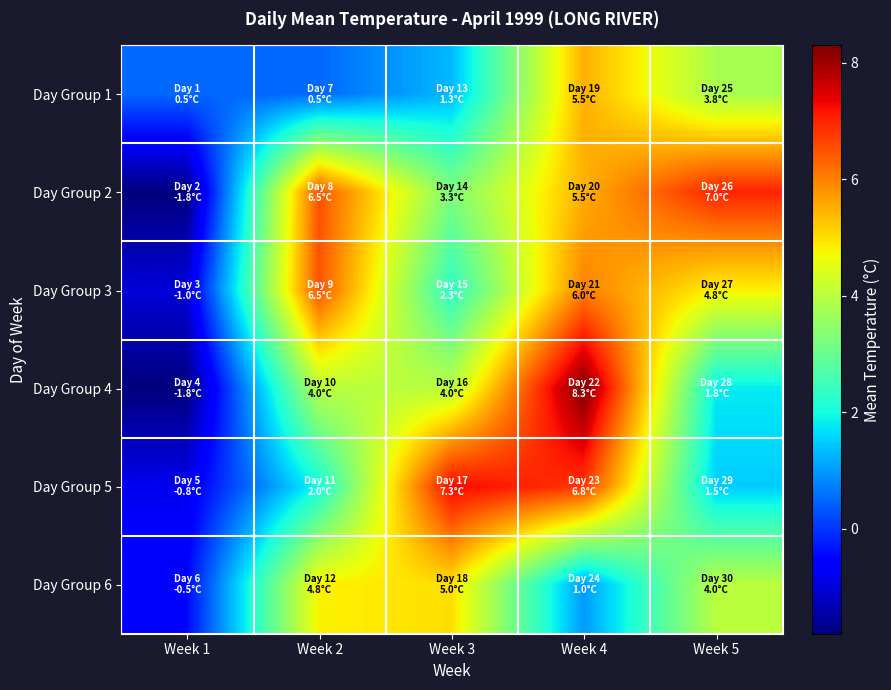

At Week 5, list the series in order from smallest to largest.

Day Group 5, Day Group 4, Day Group 1, Day Group 6, Day Group 3, Day Group 2